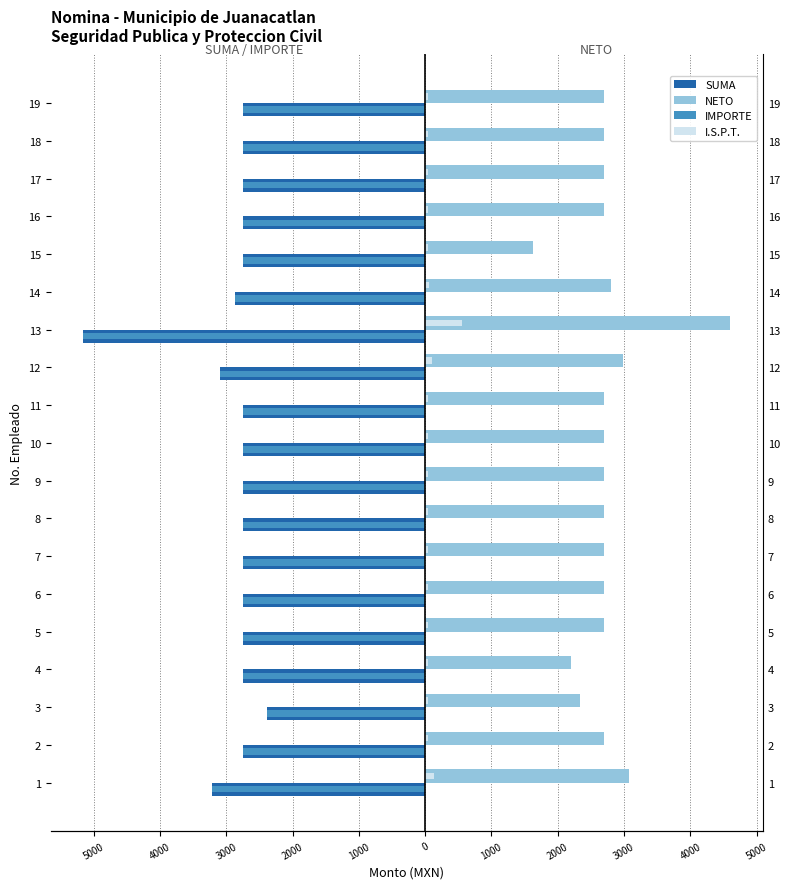

The IMPORTE series shows -1527.7 at 3. True or false?

False